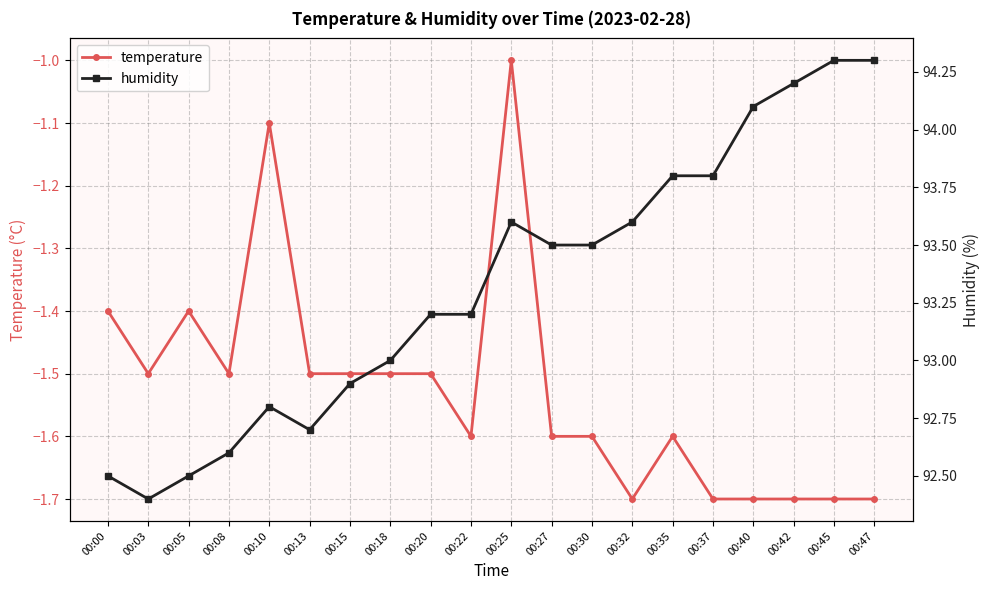

Which series has the largest total across all categories?

humidity